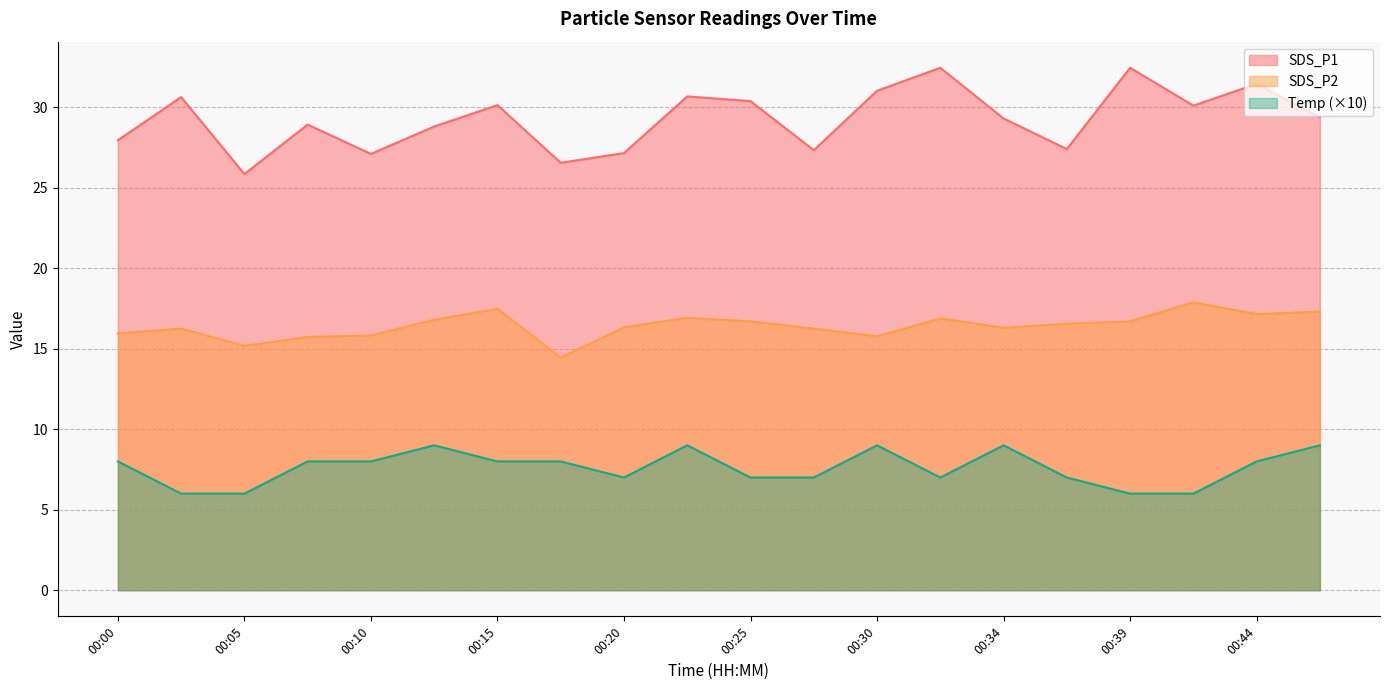

Which series changed the most between 00:37 and 00:42?

SDS_P1